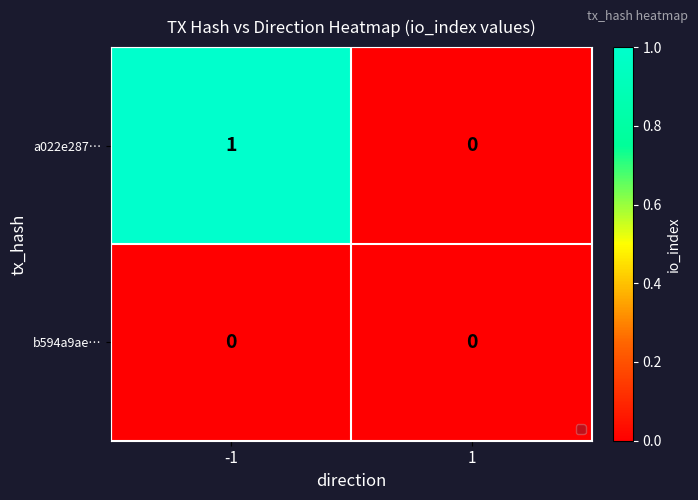

Rank the series by their maximum value, from highest to lowest.

a022e287…, b594a9ae…